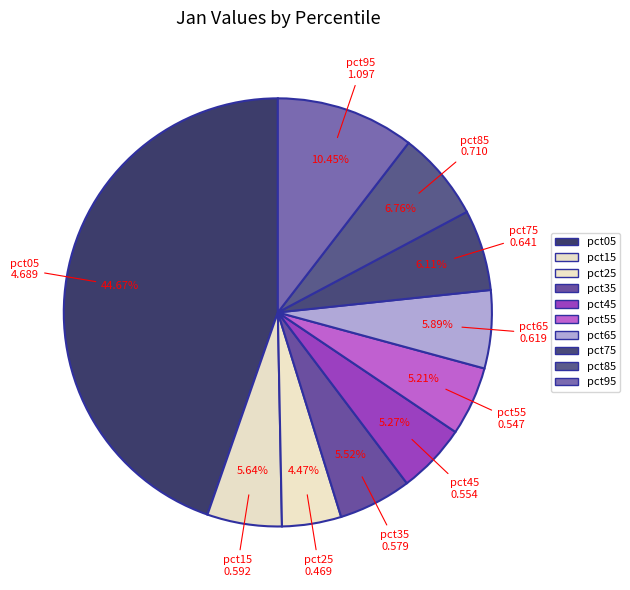

Count the number of slices in the pie.

10